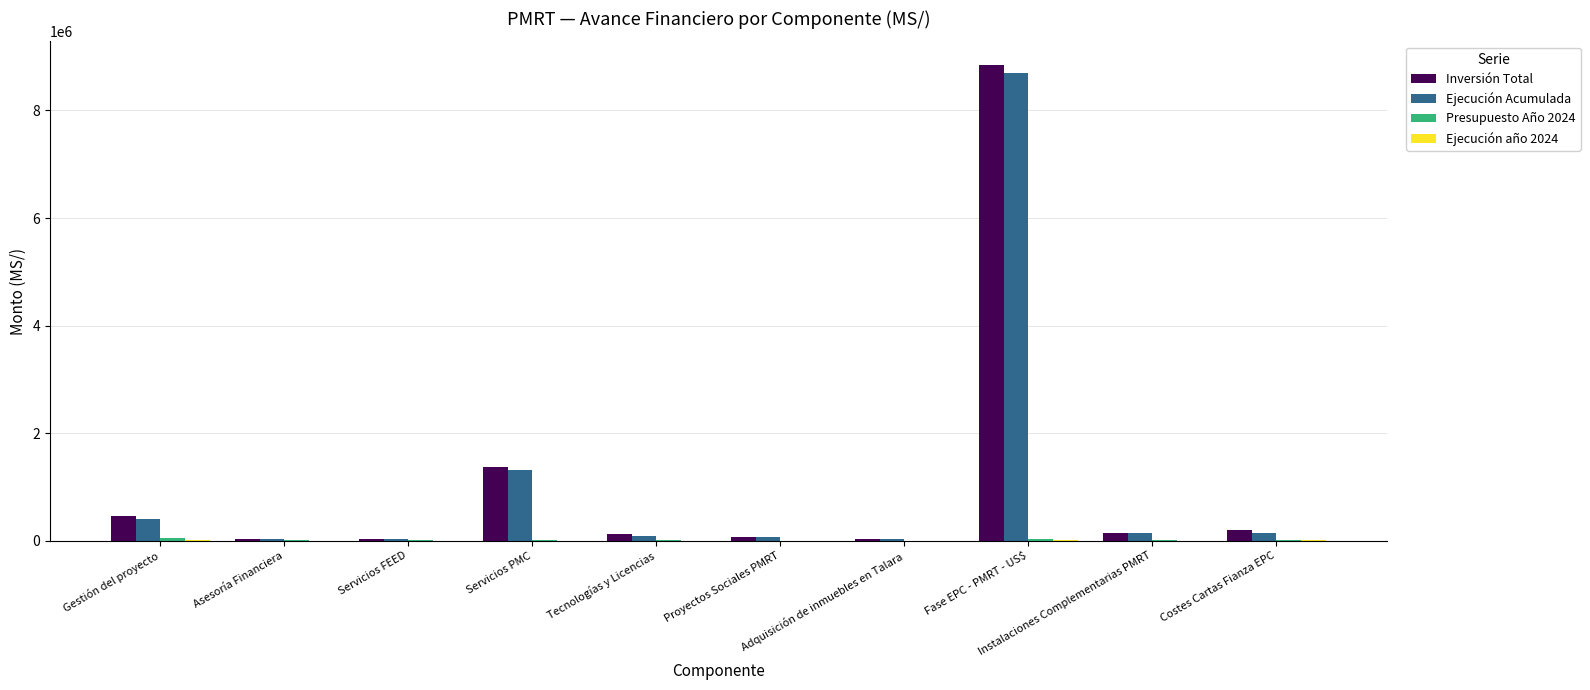

What is the greatest value displayed?

8842734.1